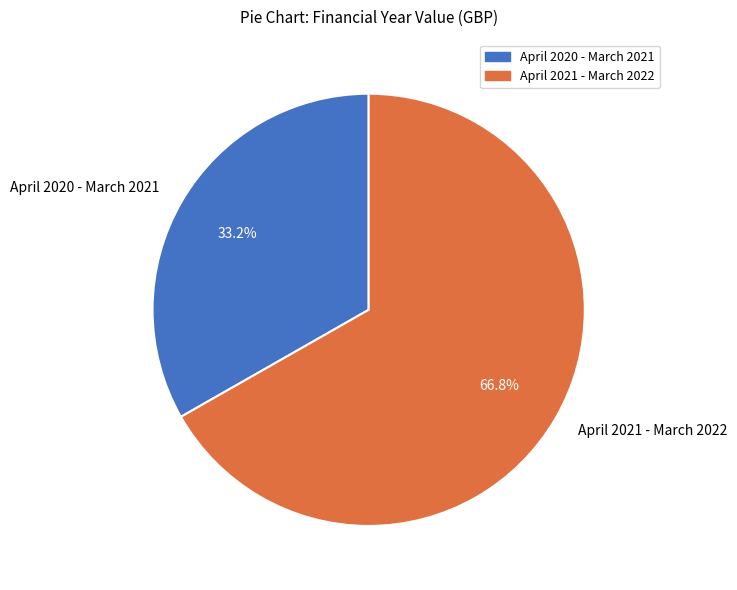

How many slices are in this pie chart?

2